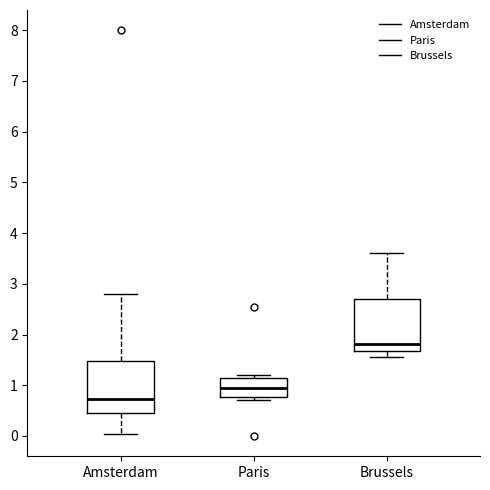

Where is the lower edge of the box for Paris on the y-axis? The values are not printed on the chart, so give them approximately, as read against the axis.

0.8